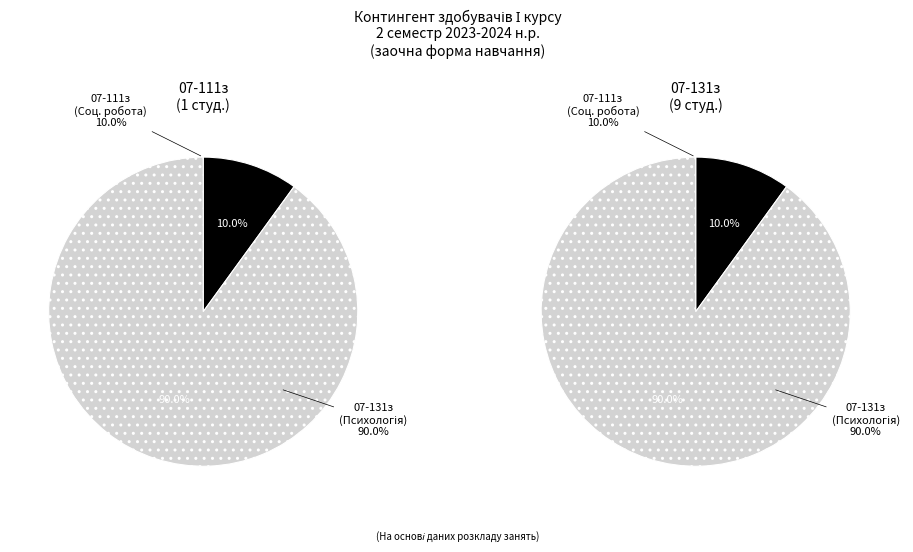

Which series has the widest spread of values?

Соціальна робота